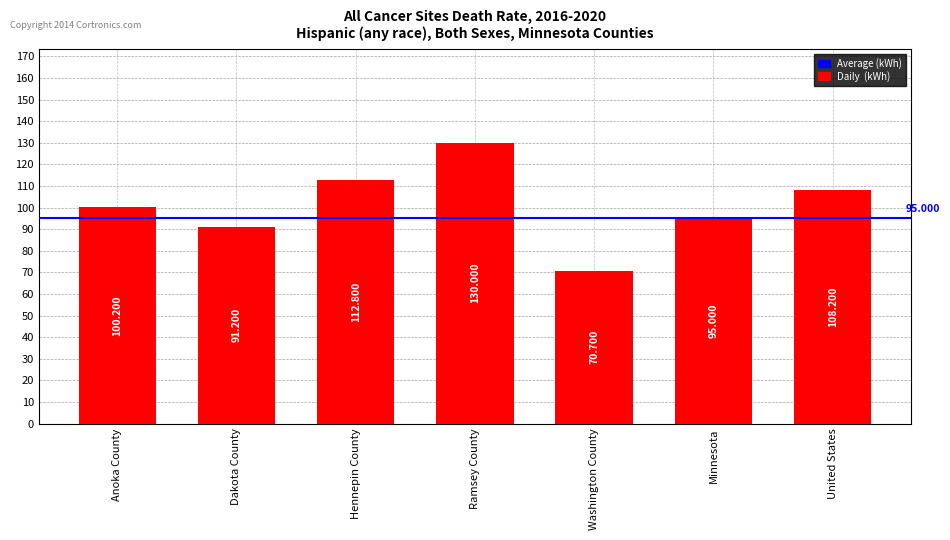

What value does the data have at Dakota County?

91.2